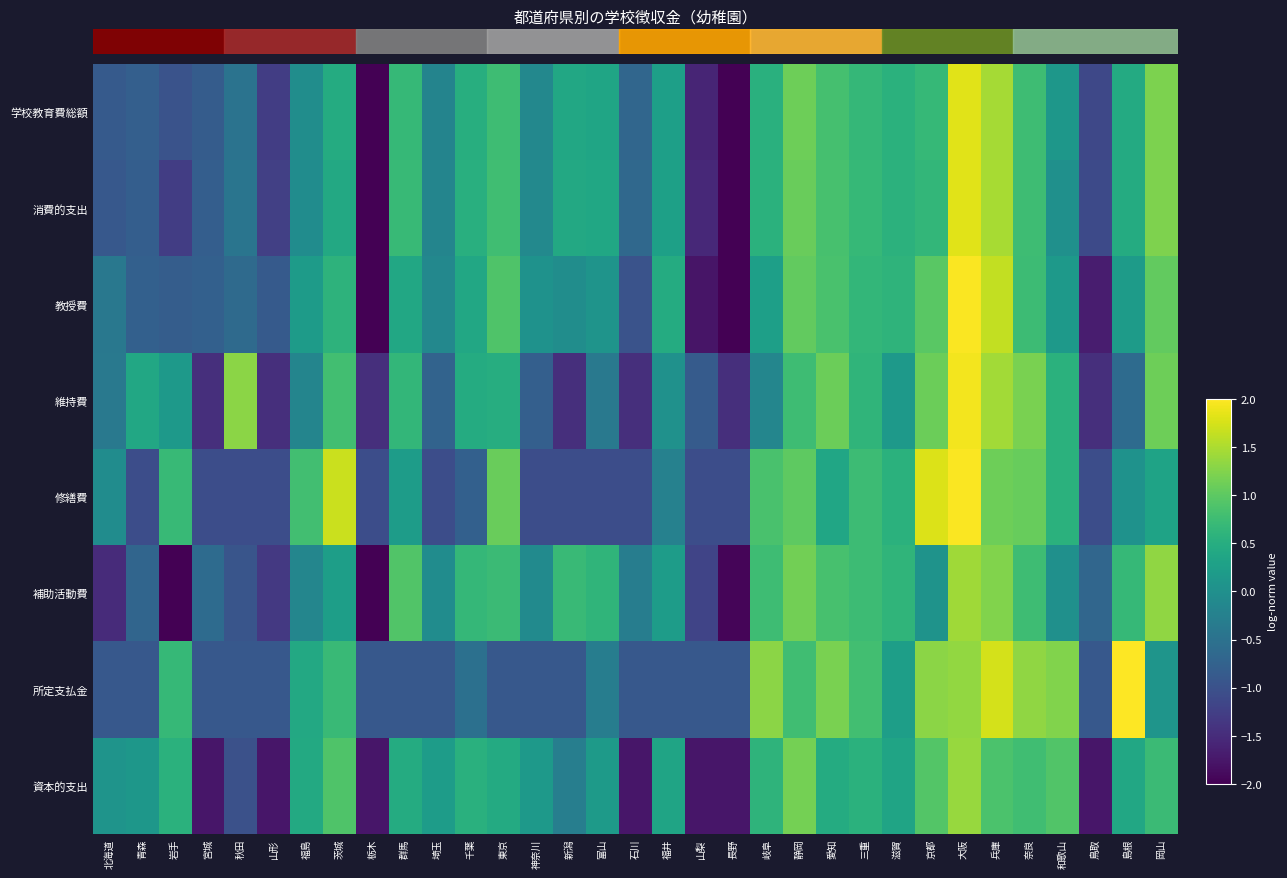

Which label corresponds to the largest value in the chart?

島根